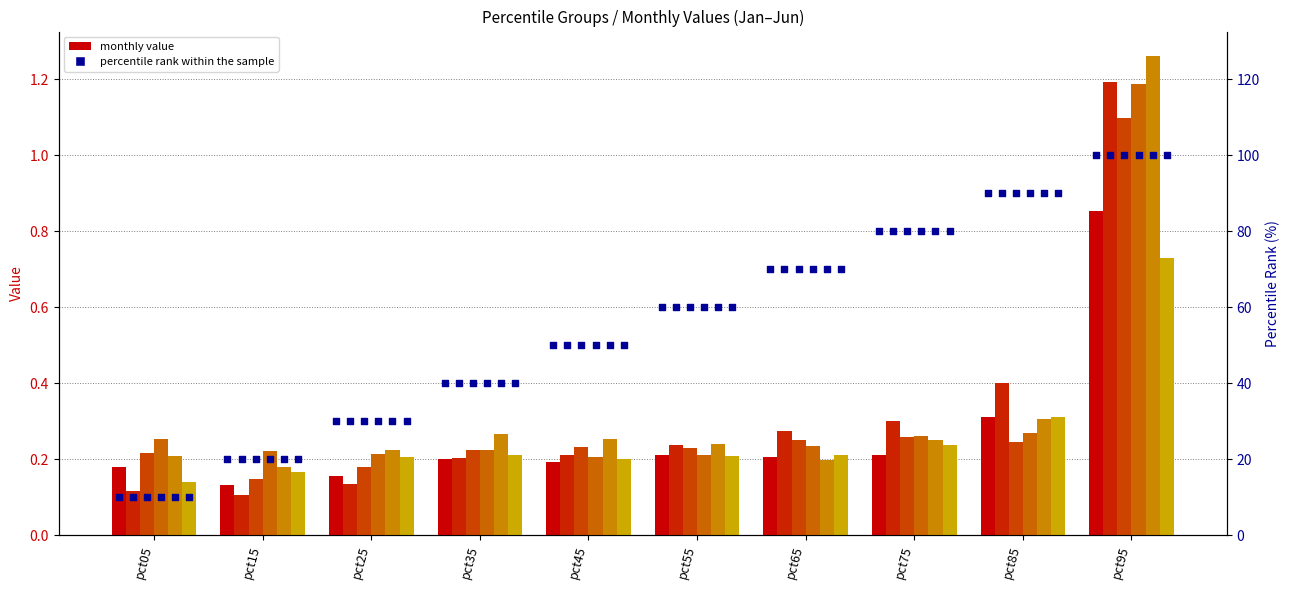

What is the total value across all series at pct55?

1.3